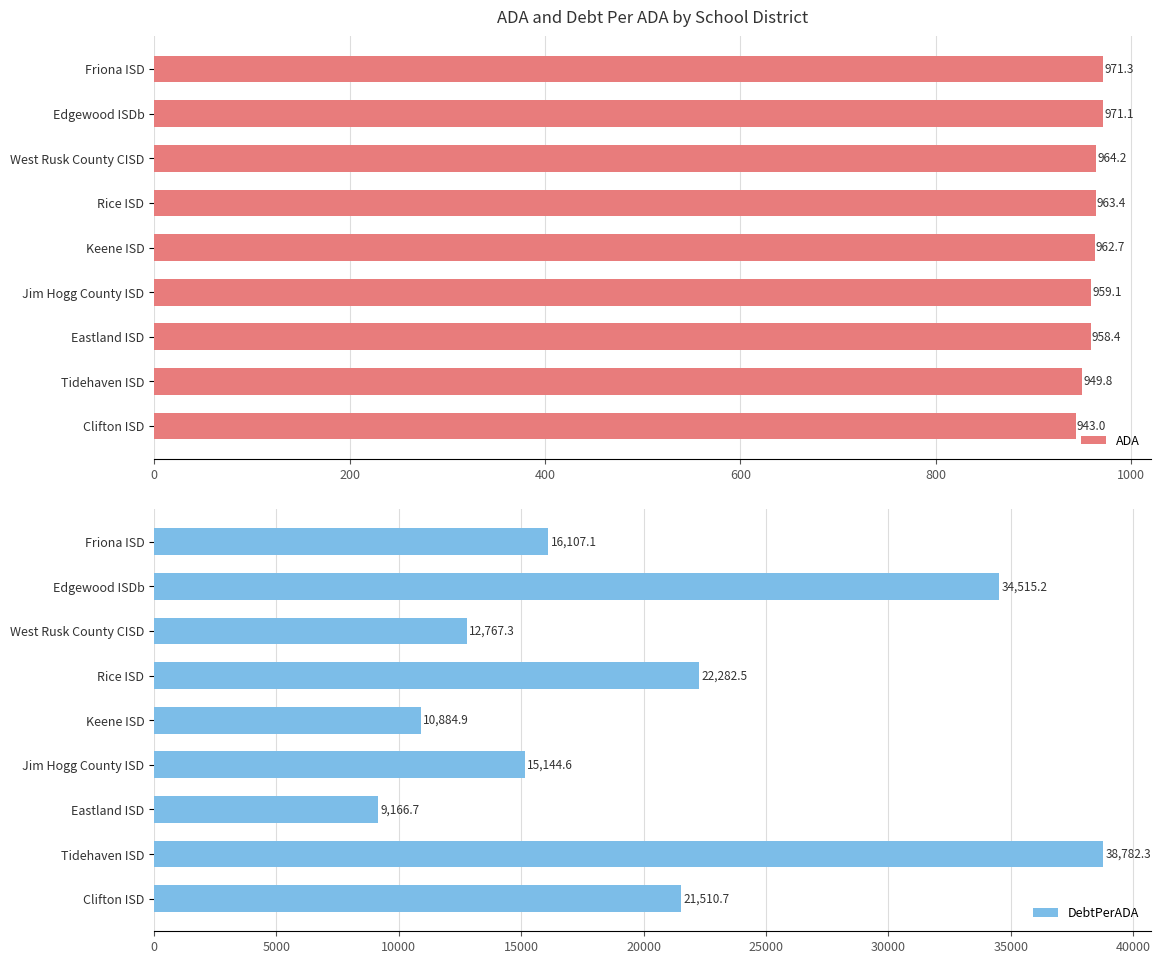

What is the maximum value for ADA?

971.3